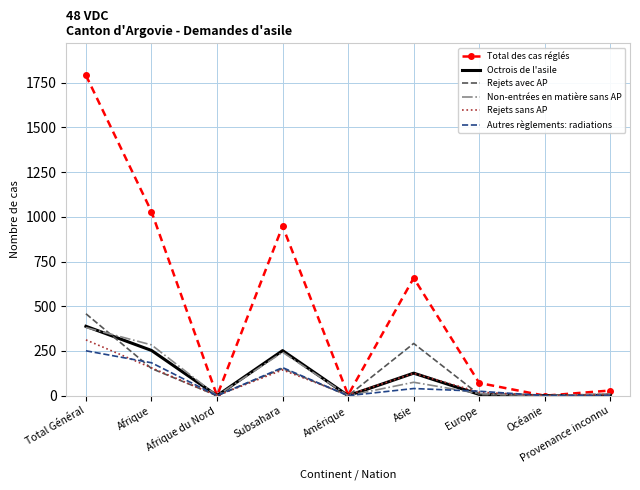

What position from the right is Total Général?

9